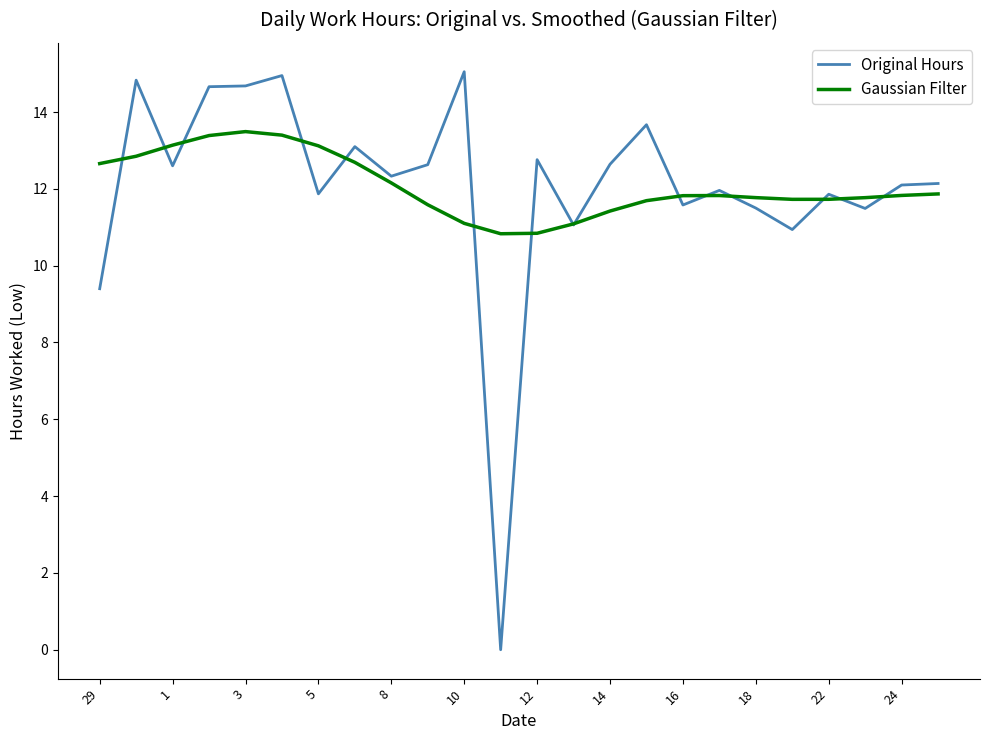

Rank the series by their maximum value, from highest to lowest.

Original Hours, Gaussian Filter